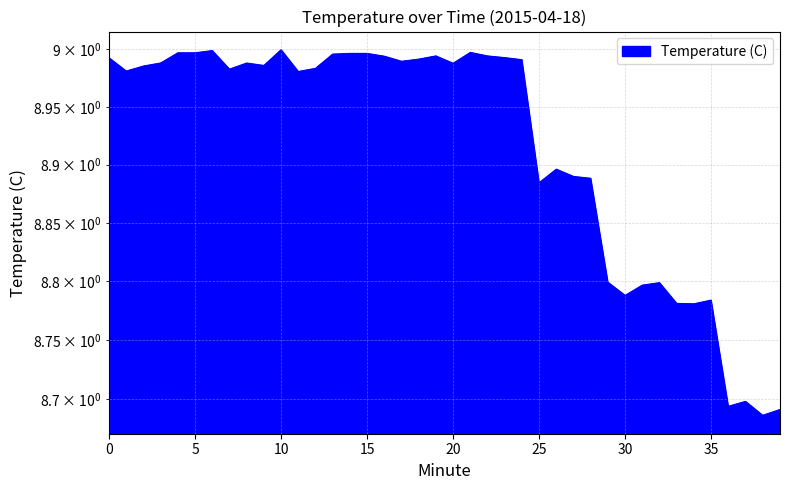

At which category does the chart reach its minimum across all series?

38